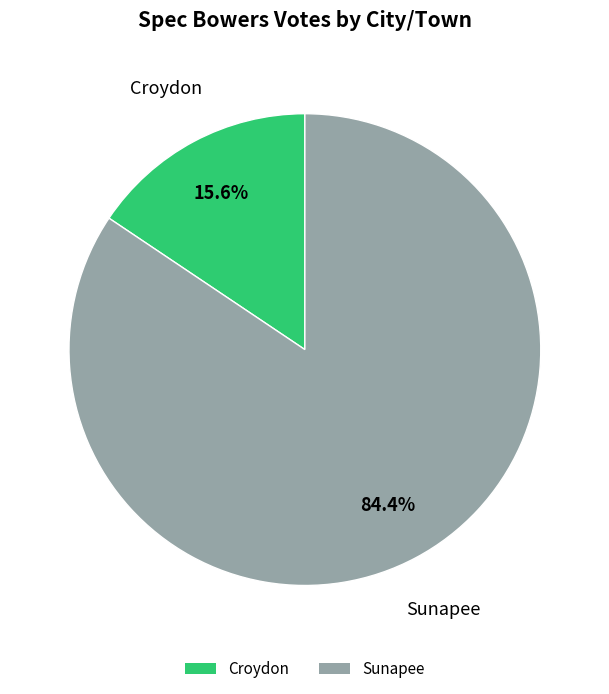

What percentage do Croydon and Sunapee together represent?

100.0%